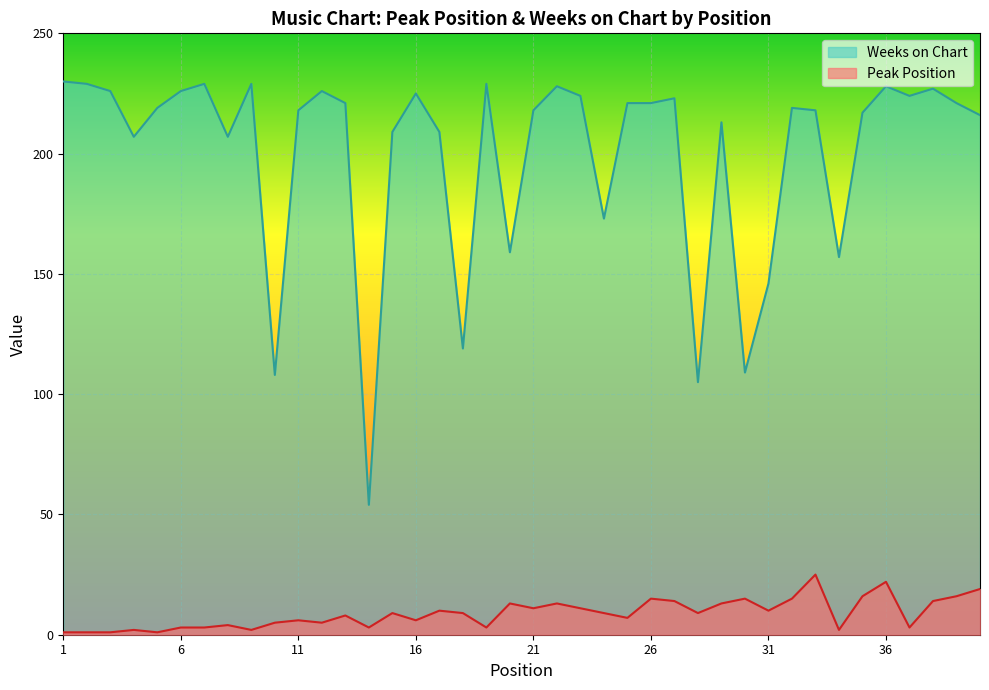

At how many categories does at least one series exceed 15?

40